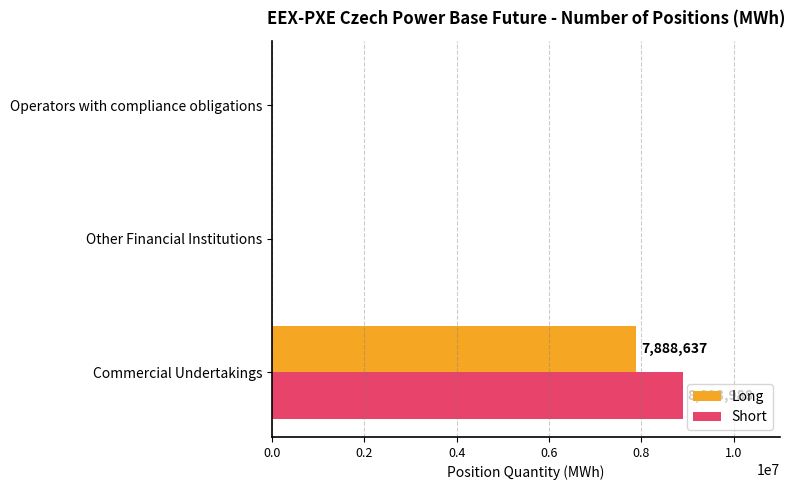

How many Long values are between 0 and 7888637?

3